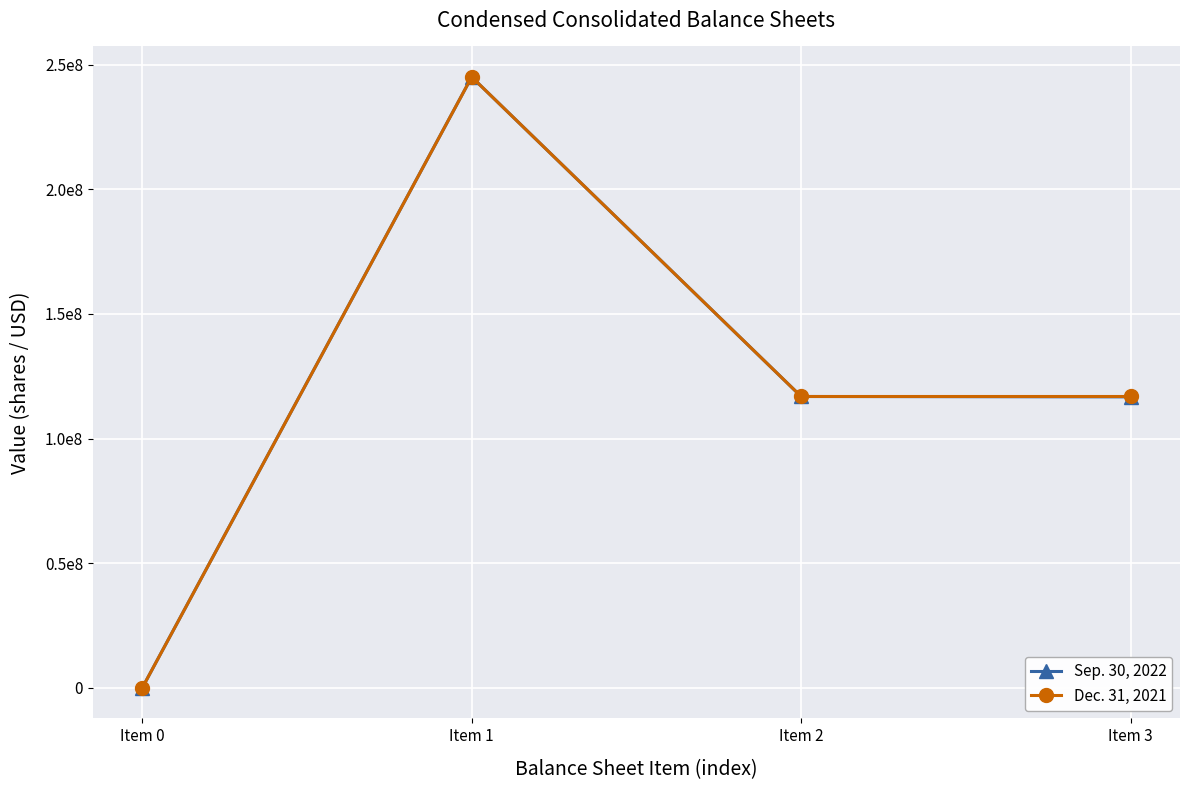

What are all the series names shown in the legend?

Sep. 30, 2022, Dec. 31, 2021